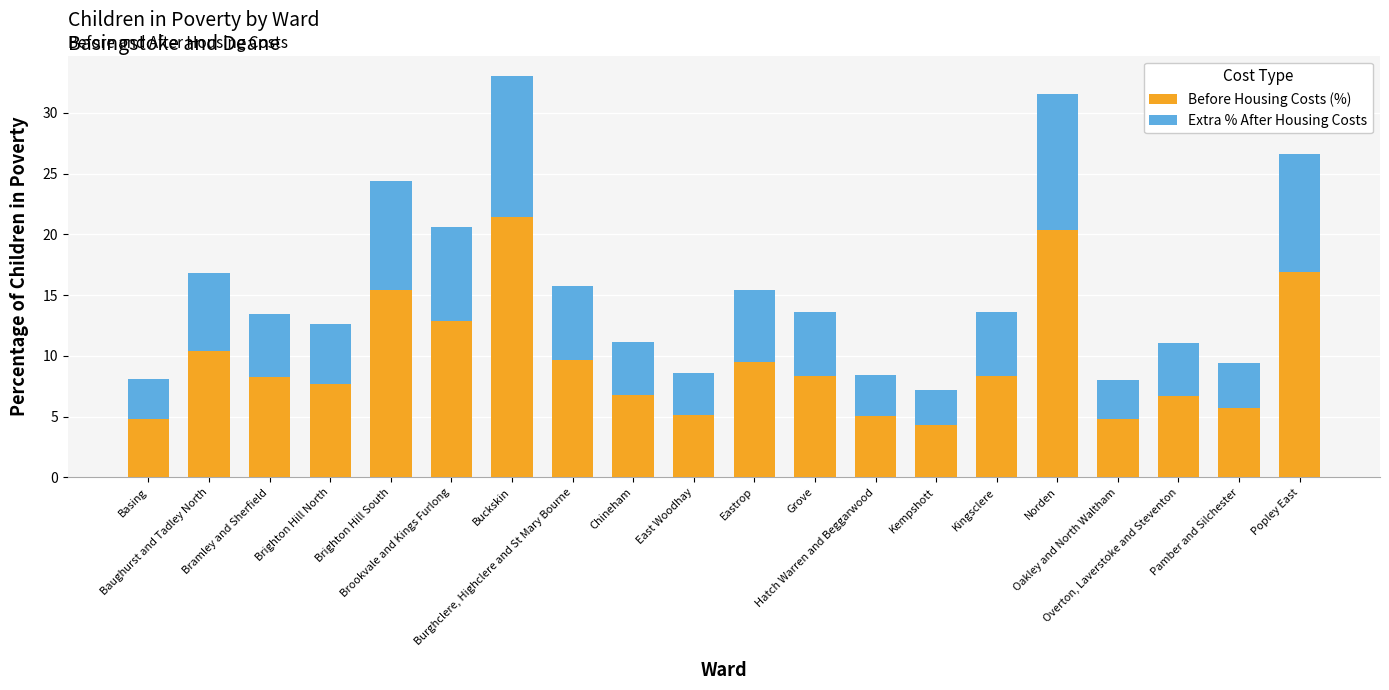

What is the average value of the Before Housing Costs (%) series?

9.6